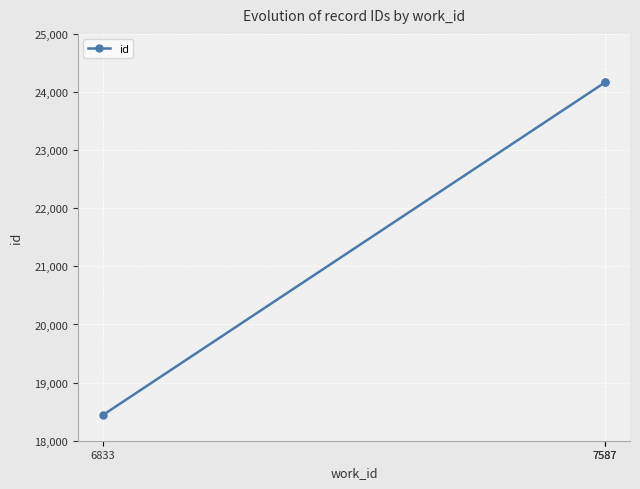

Count the number of data series in this chart.

1